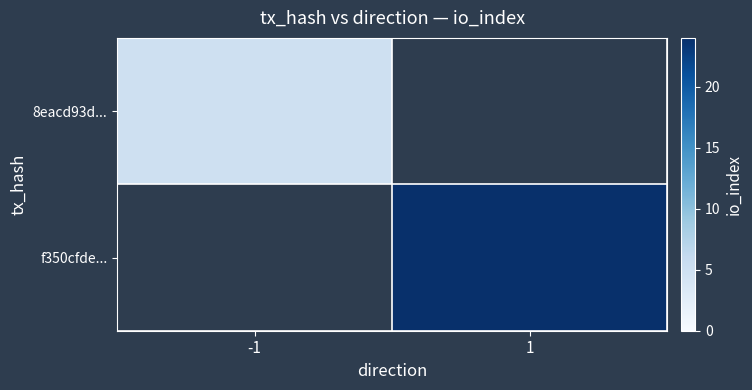

Which category has the highest value across all series?

1